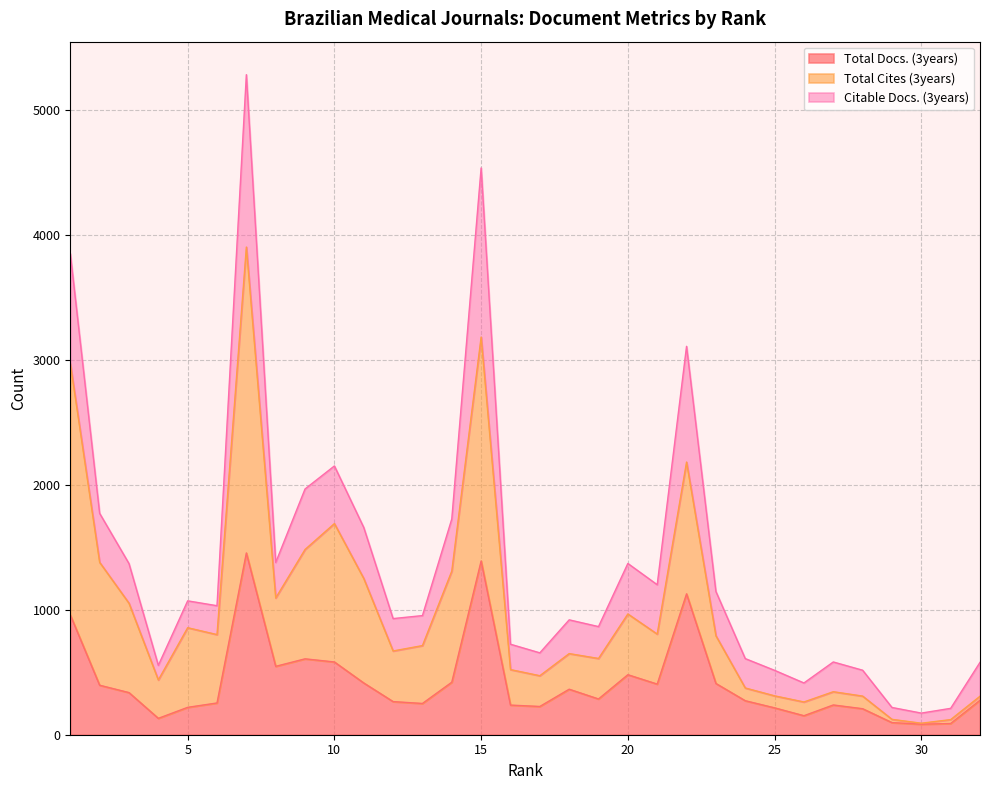

The Total Cites (3years) series shows 311 at 25. True or false?

True